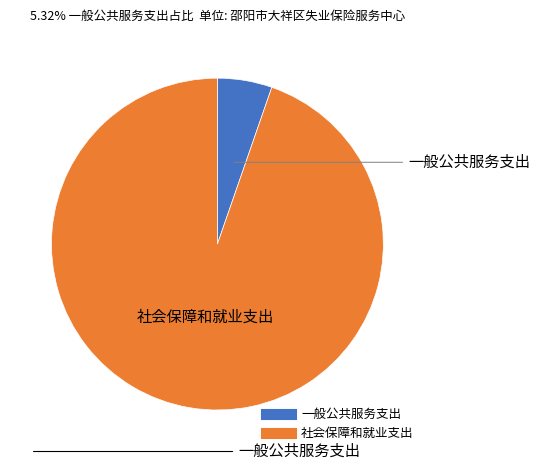

The 社会保障和就业支出 slice represents 95% of the pie. True or false?

True